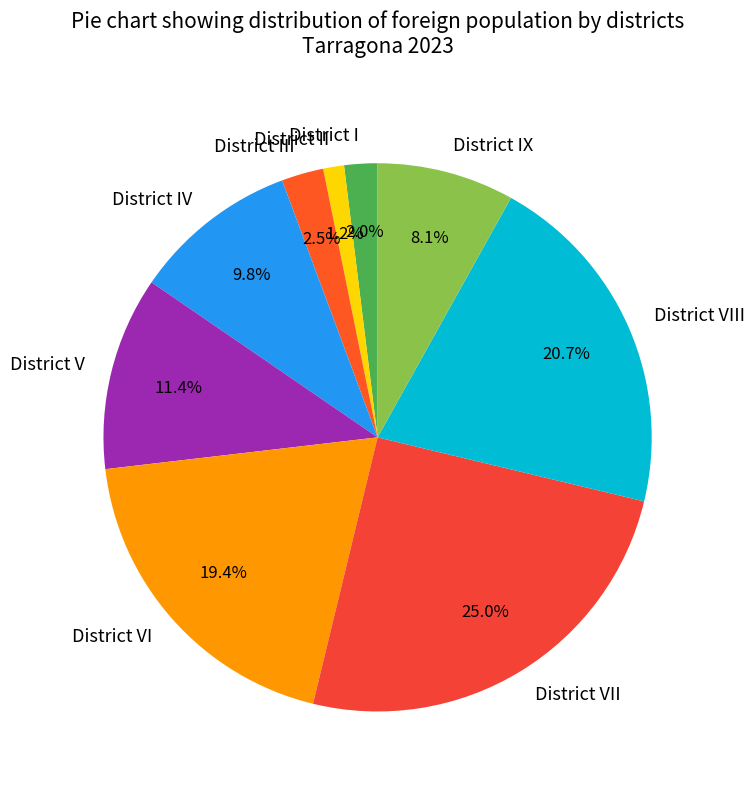

Is the sum of District IX and District VII greater than half?

No